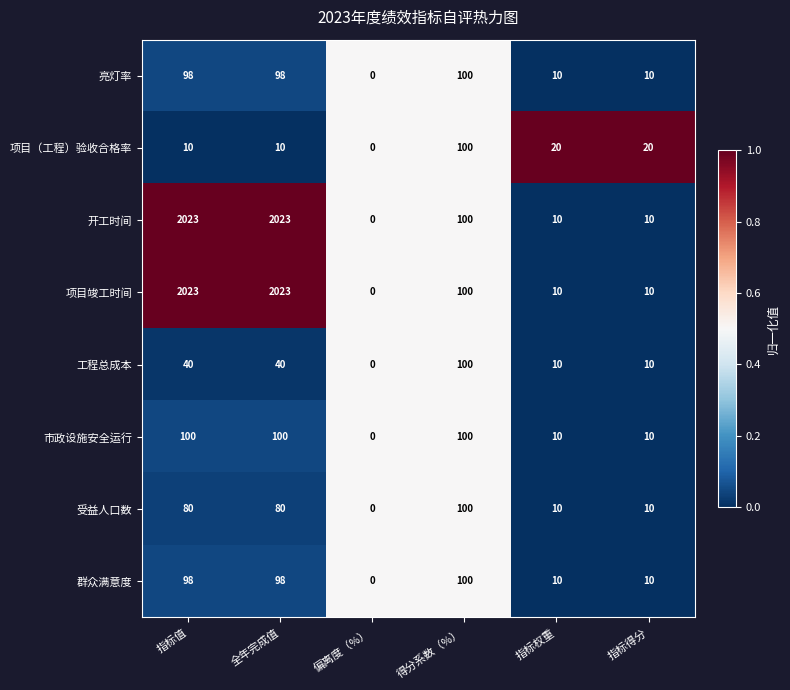

Which category has the highest value in the 受益人口数 series?

得分系数（%）